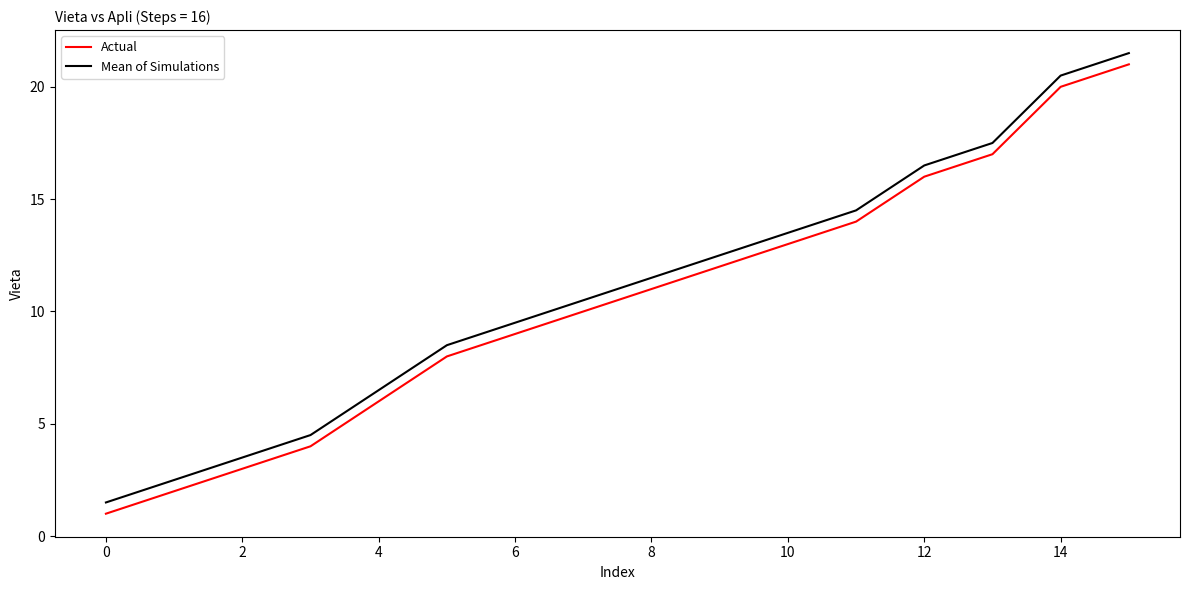

True or false: Mean of Simulations and Actual intersect in this chart.

False